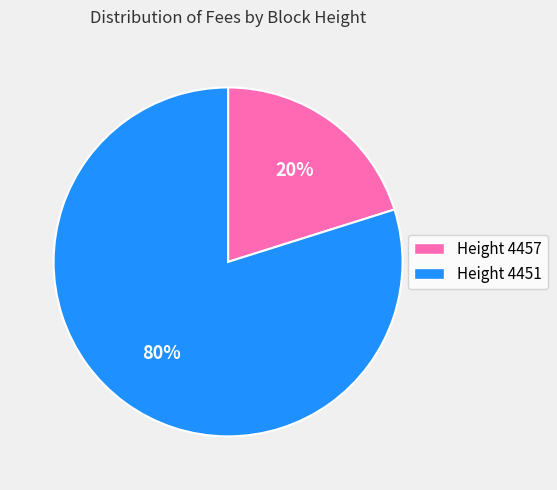

Count the number of slices in the pie.

2